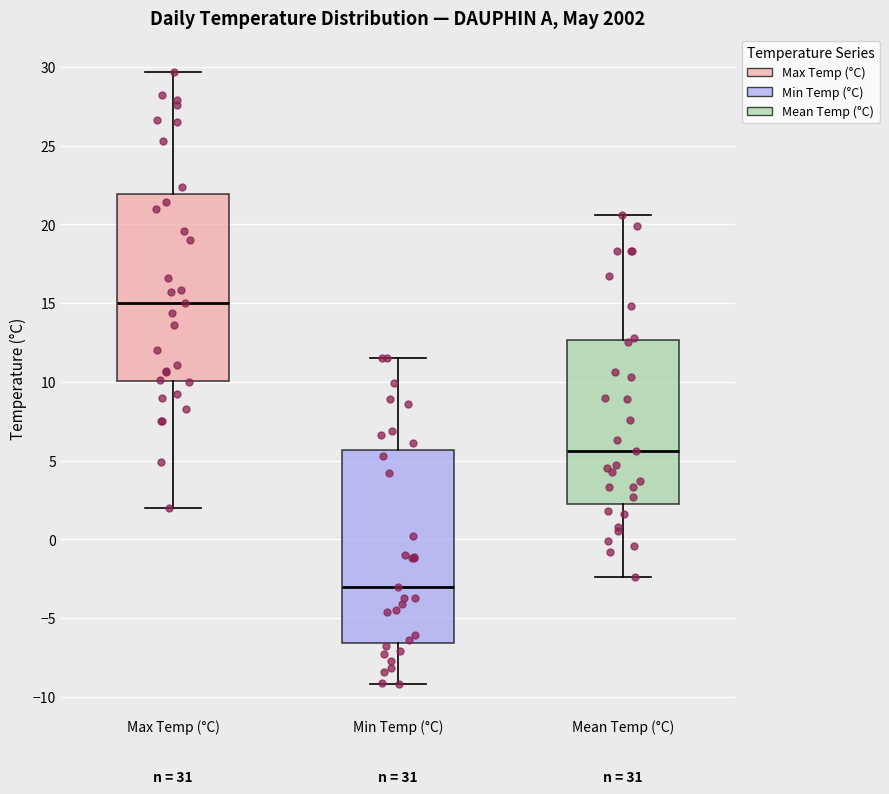

Reading left to right, transcribe this box plot: for each box, give where its median line is, the range the box spans, and where its two whiskers end, as read against the y-axis. The values are not printed on the chart, so give them approximately, as read against the axis.

Max Temp (°C): median 15.0, box 10.0 to 22.0, whiskers 2.0 to 29.5
Min Temp (°C): median -3.0, box -6.5 to 5.5, whiskers -9.0 to 11.5
Mean Temp (°C): median 5.5, box 2.5 to 12.5, whiskers -2.5 to 20.5